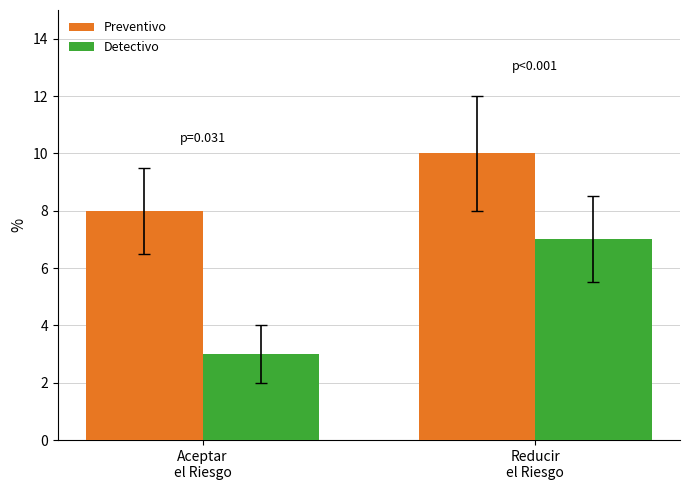

How many bars are there in each group?

2